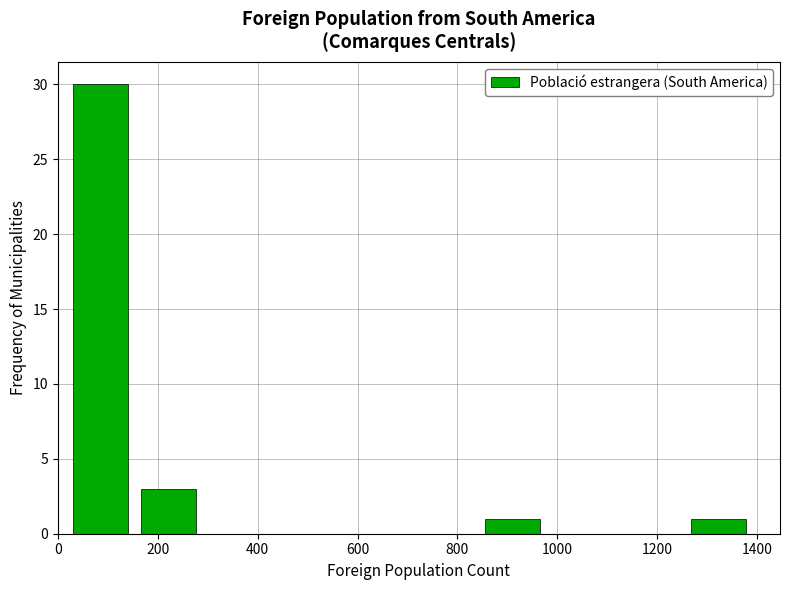

Reading left to right, list every bar in this chart as the range it spans on the x-axis followed by its height. Neither the bar edges nor the heights are printed on the chart, so give them approximately, as read against the axes.

20 to 160: 30
160 to 300: 3
300 to 420: 0
420 to 560: 0
560 to 700: 0
700 to 840: 0
840 to 980: 1
980 to 1120: 0
1120 to 1260: 0
1260 to 1400: 1